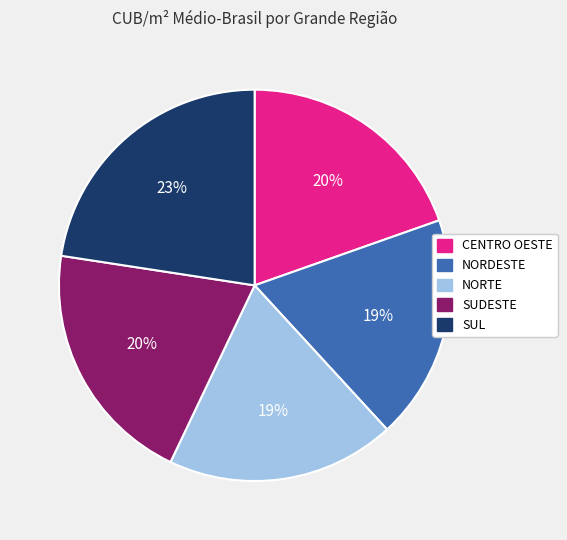

Combined, do SUDESTE and NORTE account for over 50%?

No